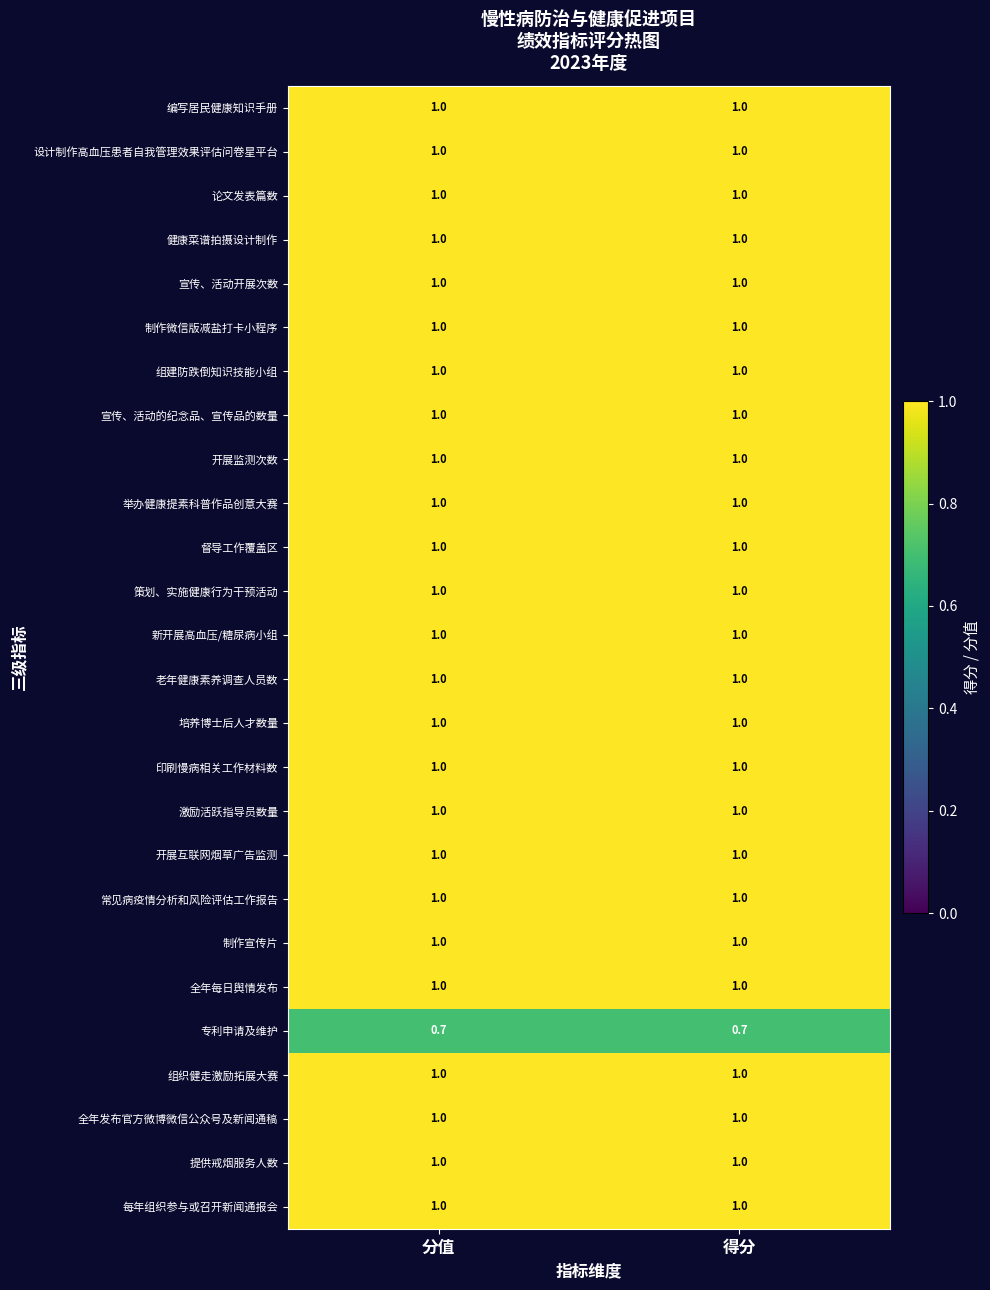

What is the maximum value for 设计制作高血压患者自我管理效果评估问卷星平台?

1.0